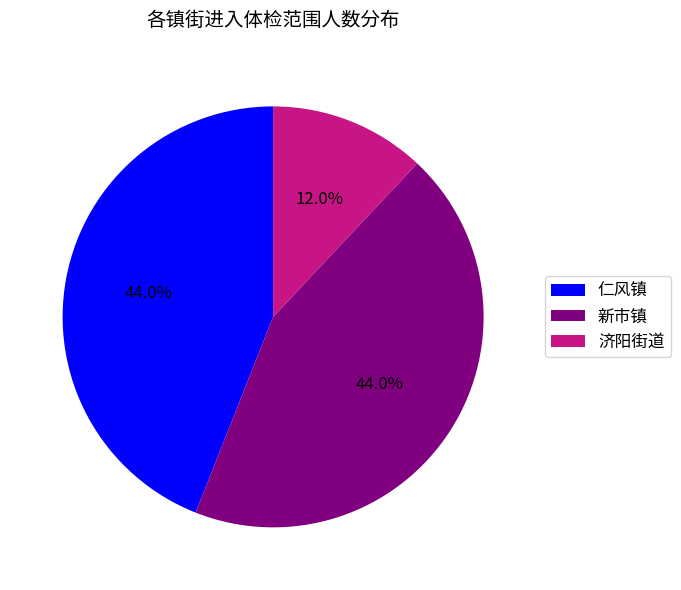

Is there a majority slice in this chart?

No